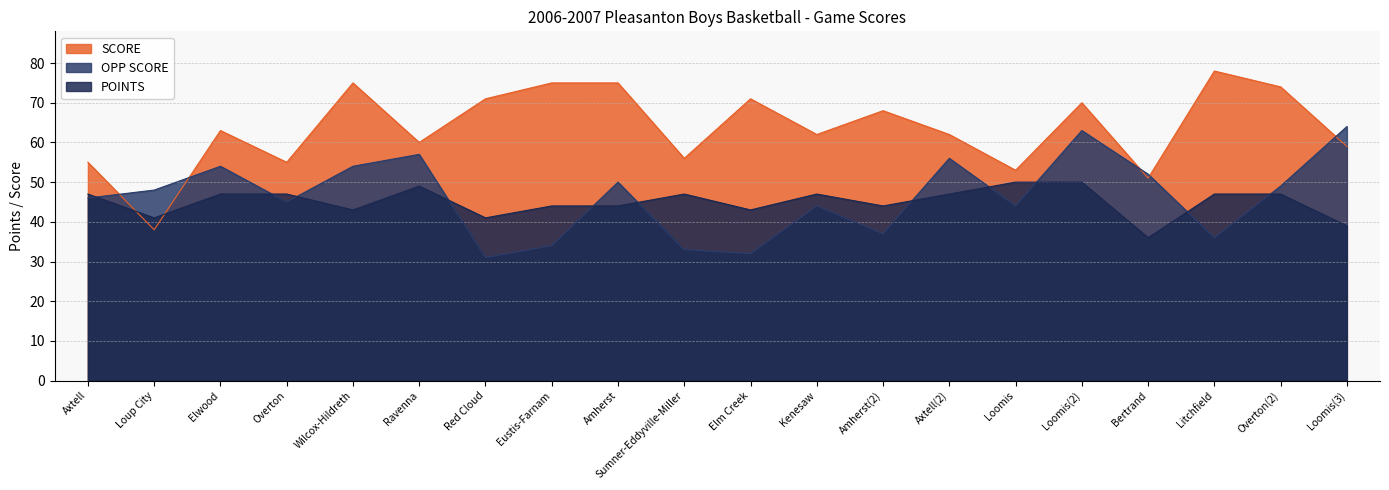

Is the value of POINTS at Bertrand greater than the value of OPP SCORE at Kenesaw?

No